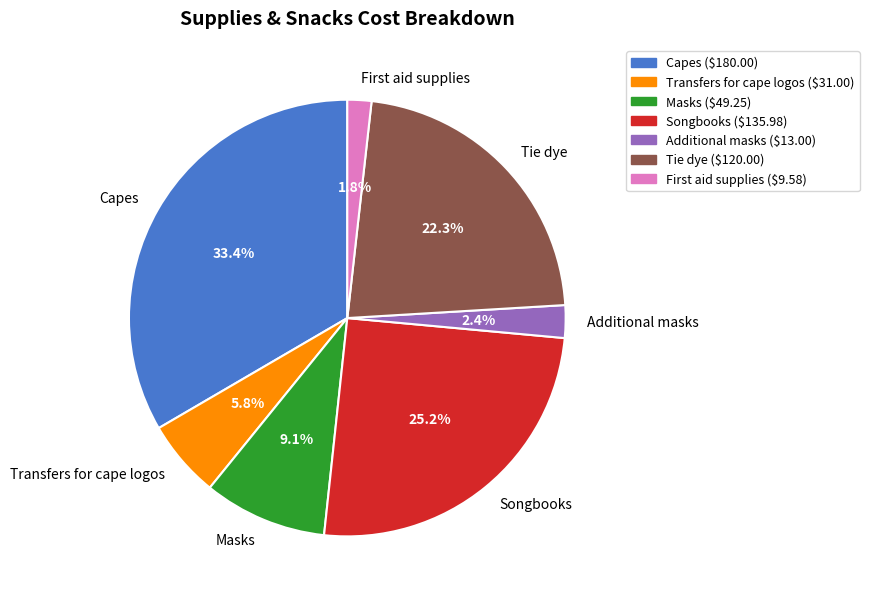

True or false: Transfers for cape logos accounts for 6% of the total.

True